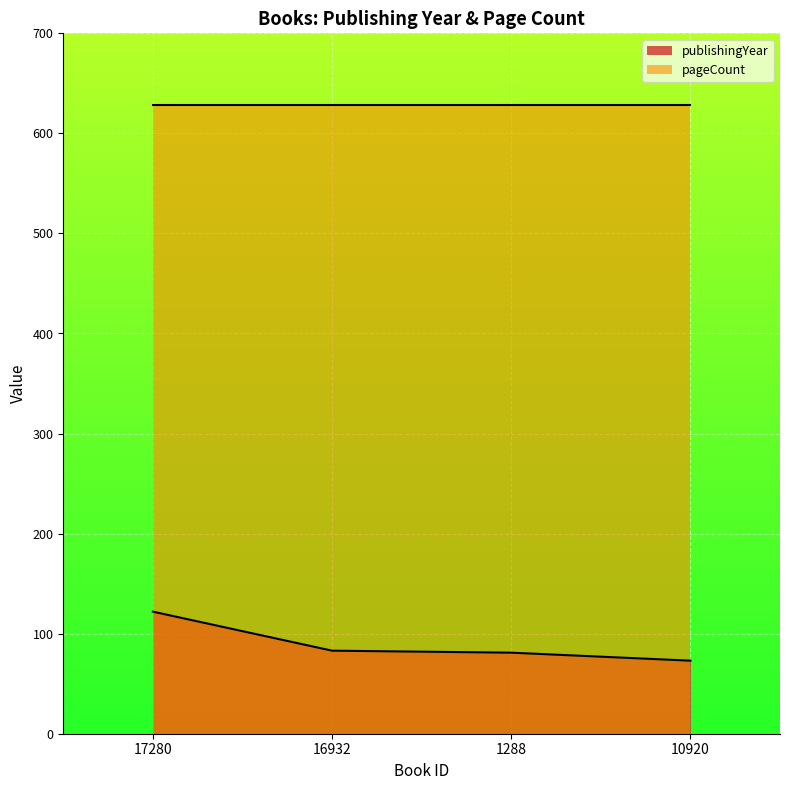

Which series has the largest total across all categories?

pageCount